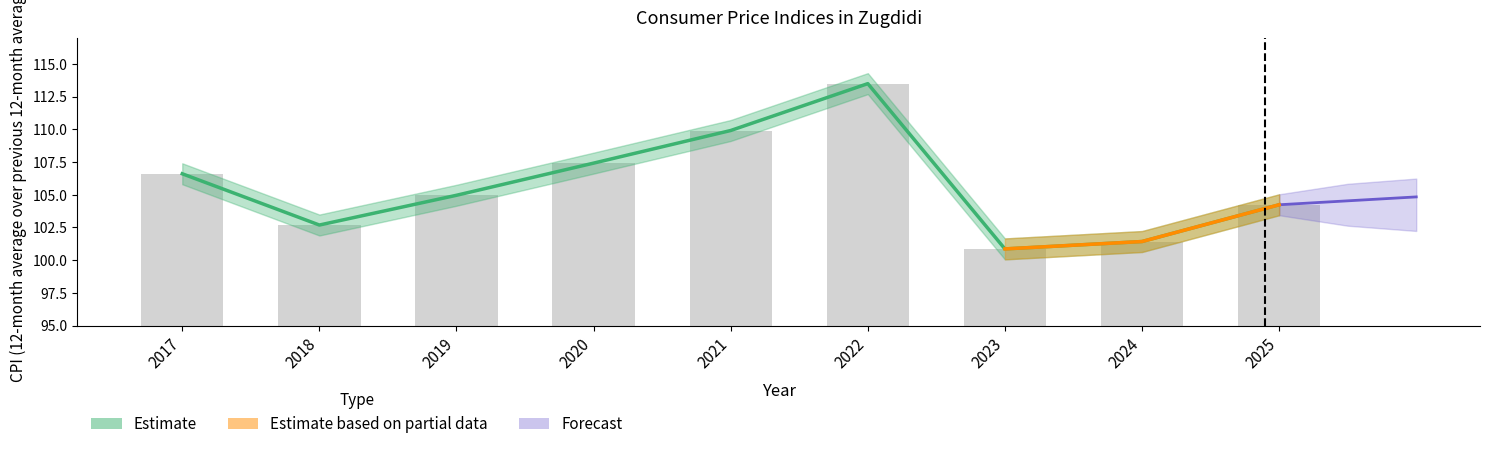

Reading left to right, what are all the values shown in this chart?

2017=106.6	2018=102.7	2019=105.0	2020=107.4	2021=109.9	2022=113.5	2023=100.9	2024=101.4	2025=104.2